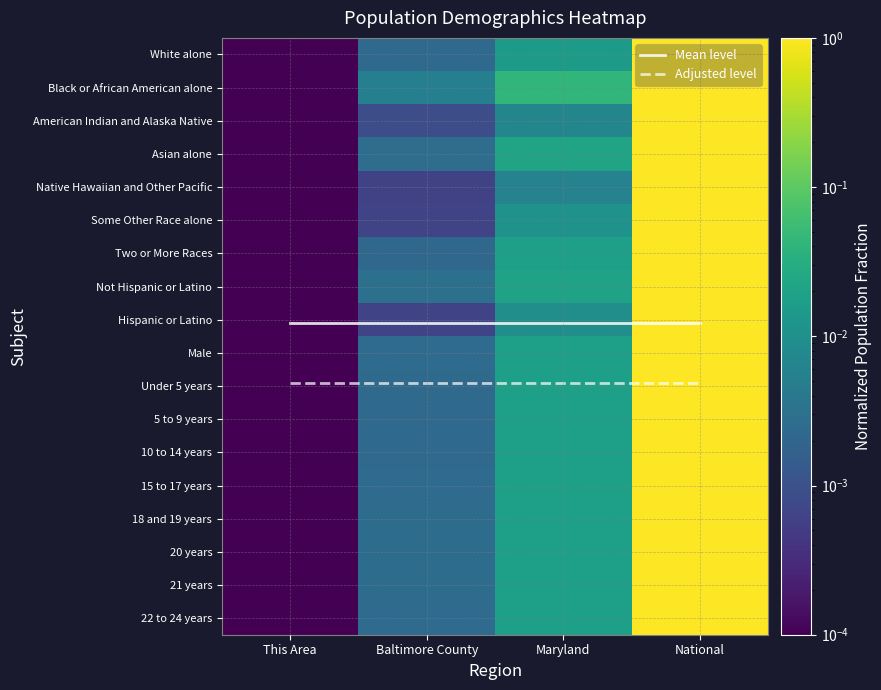

At Maryland, list the series in order from smallest to largest.

Native Hawaiian and Other Pacific, American Indian and Alaska Native, Hispanic or Latino, Some Other Race alone, White alone, 21 years, 5 to 9 years, Under 5 years, 18 and 19 years, 20 years, 22 to 24 years, 10 to 14 years, Two or More Races, Male, 15 to 17 years, Not Hispanic or Latino, Asian alone, Black or African American alone, Mean level, Adjusted level